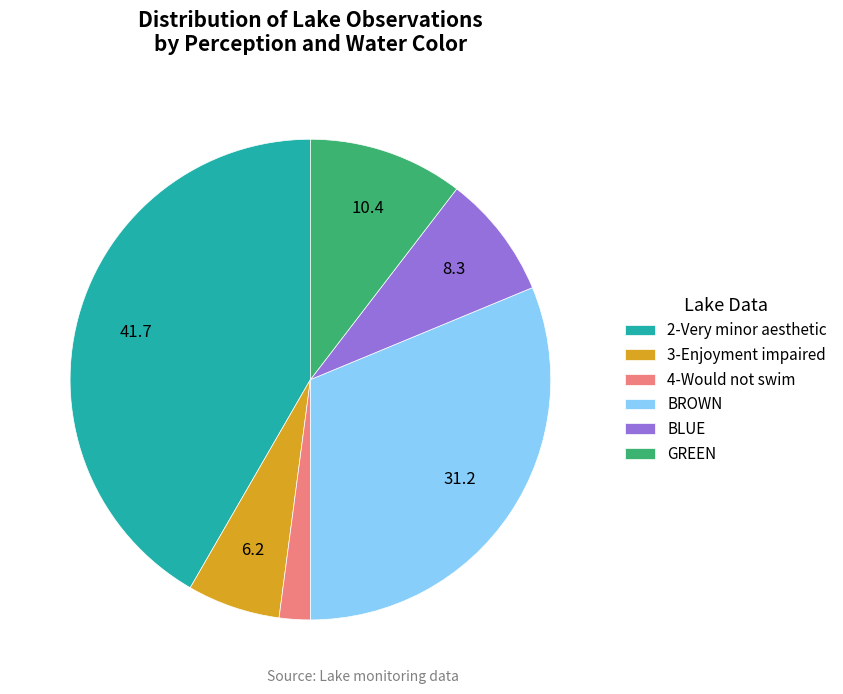

Does any single category account for the majority?

No